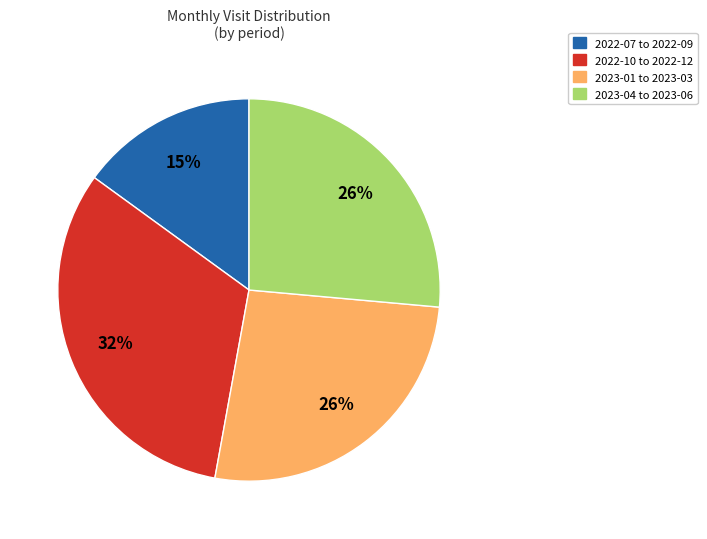

True or false: 2023-01 to 2023-03 accounts for 21% of the total.

False